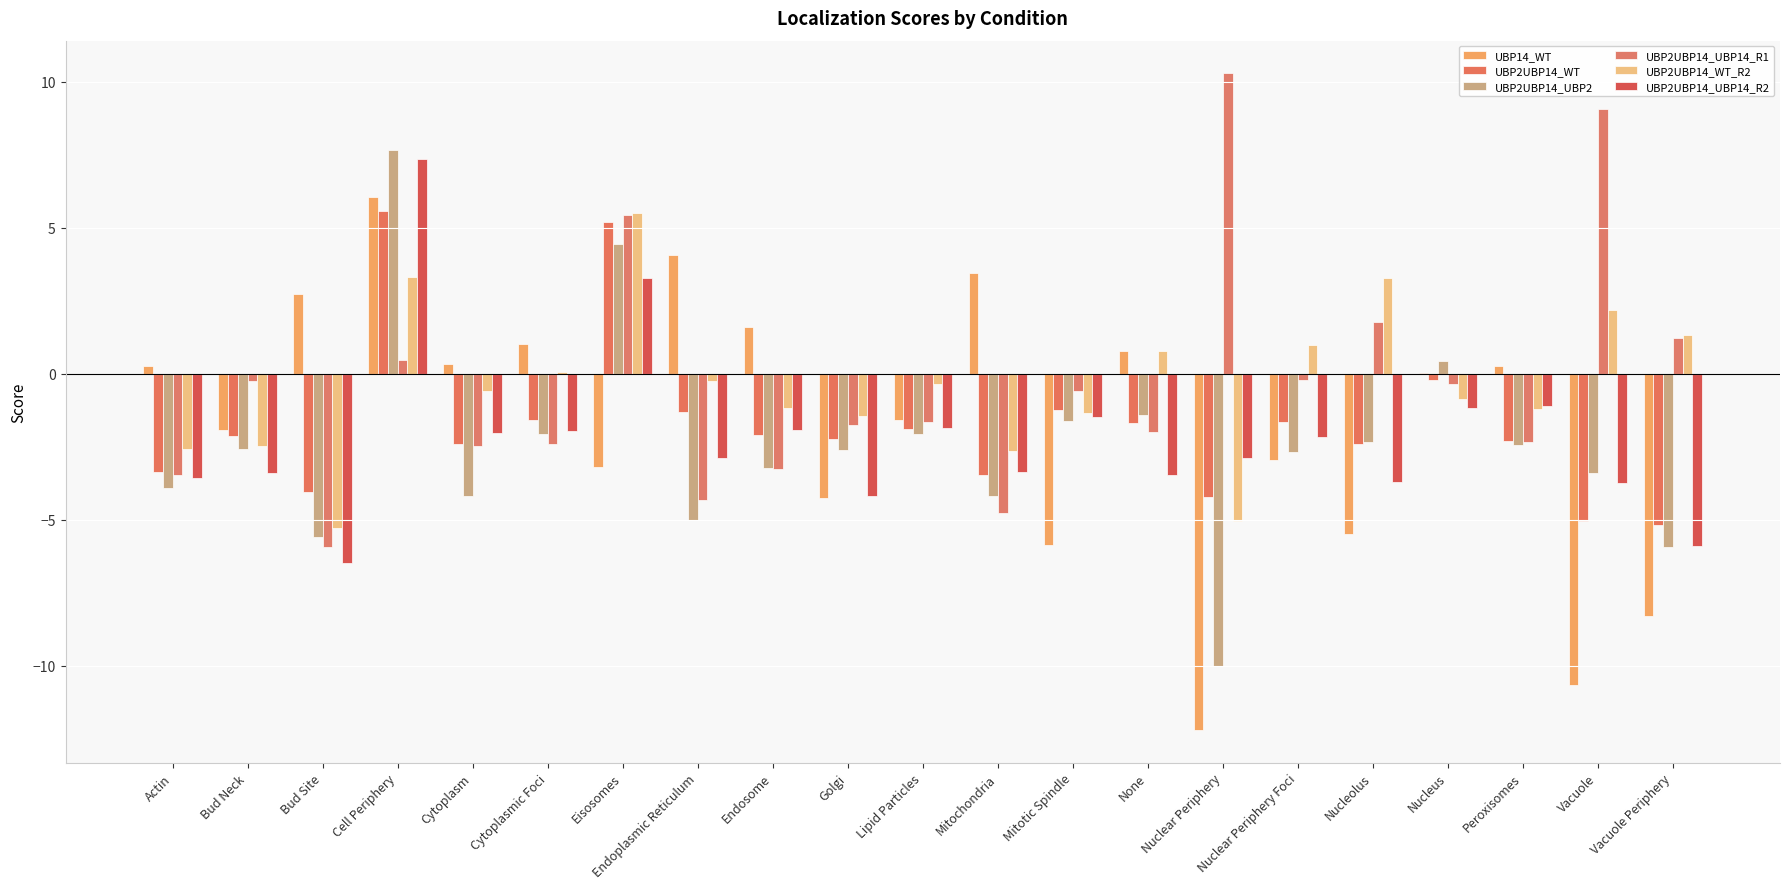

What is the value of the UBP2UBP14_UBP2 bar at the 10th from the left?

-2.6